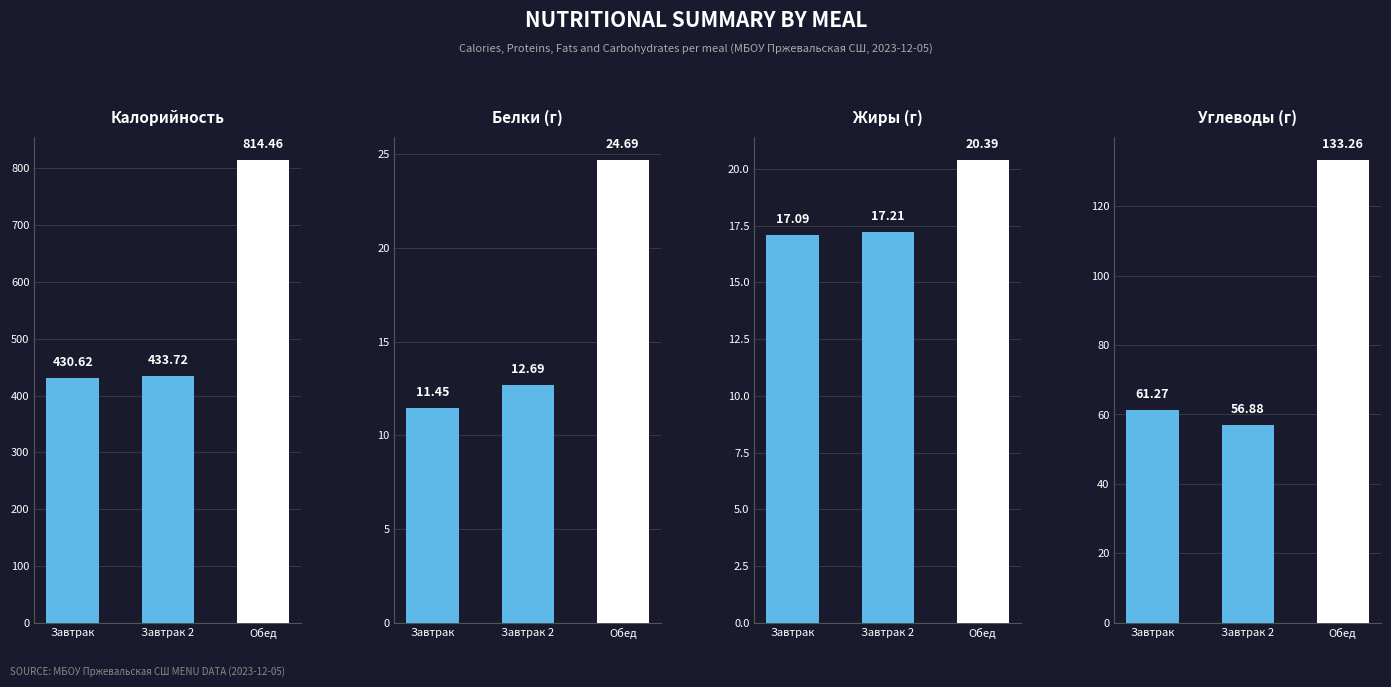

How many bars are there in total?

12